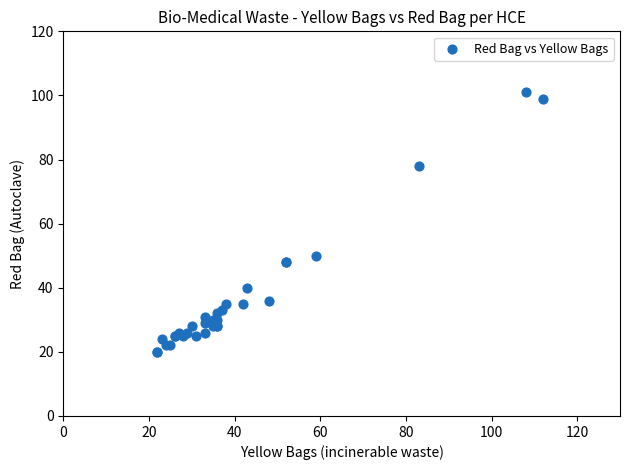

What Y value in the scatter plot is closest to 60?

50